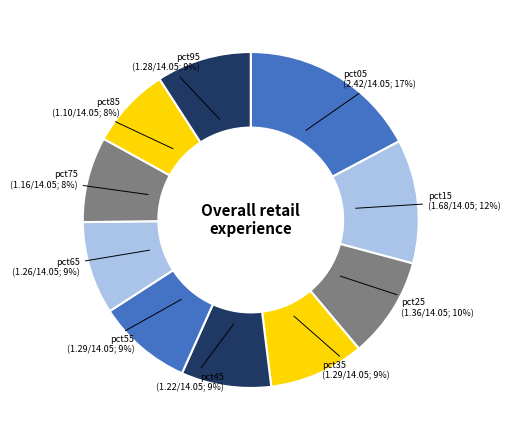

What is the smallest slice in the pie chart?

pct85